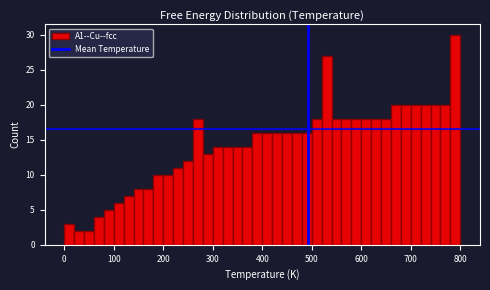

Around what value on the x-axis is the tallest bar? Give the approximate position of its centre, as read against the axis.

790